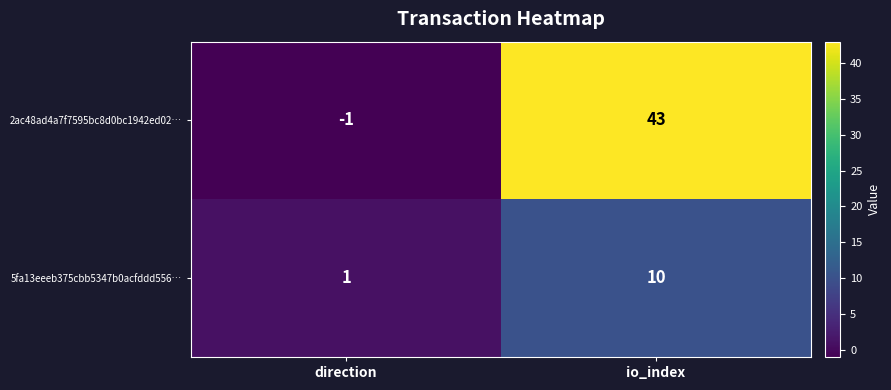

Rank the categories by 5fa13eeeb375cbb5347b0acfddd556… value from lowest to highest.

direction, io_index